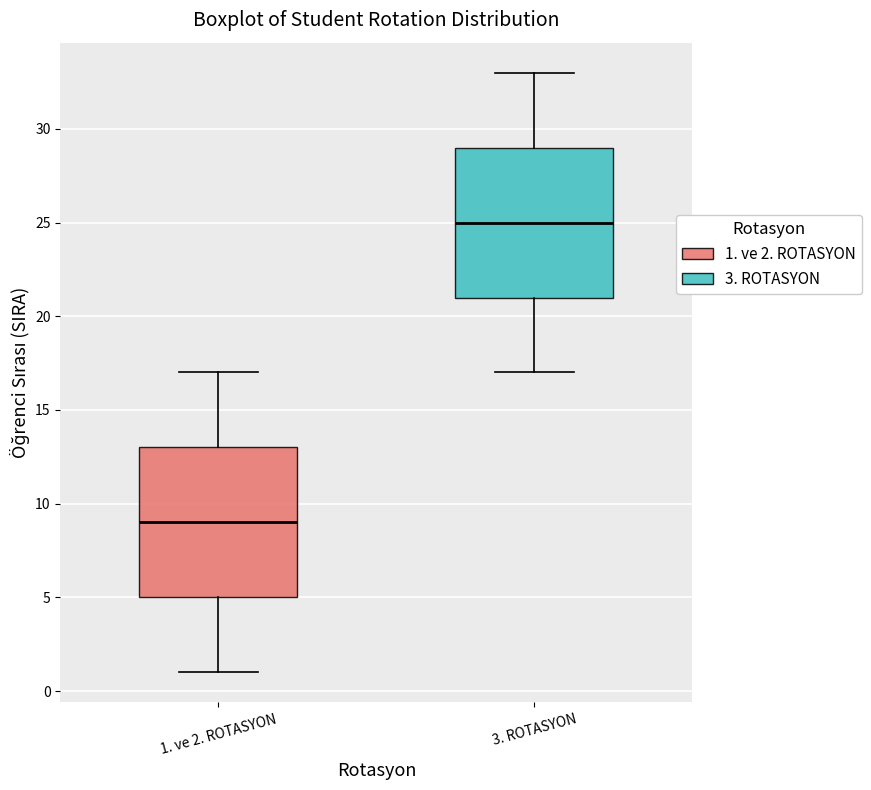

Reading left to right, read every box against the y-axis: the position of its median line, the range the box covers, and the ends of its whiskers. The values are not printed on the chart, so give them approximately, as read against the axis.

1. ve 2. ROTASYON: median 9, box 5 to 13, whiskers 1 to 17
3. ROTASYON: median 25, box 21 to 29, whiskers 17 to 33